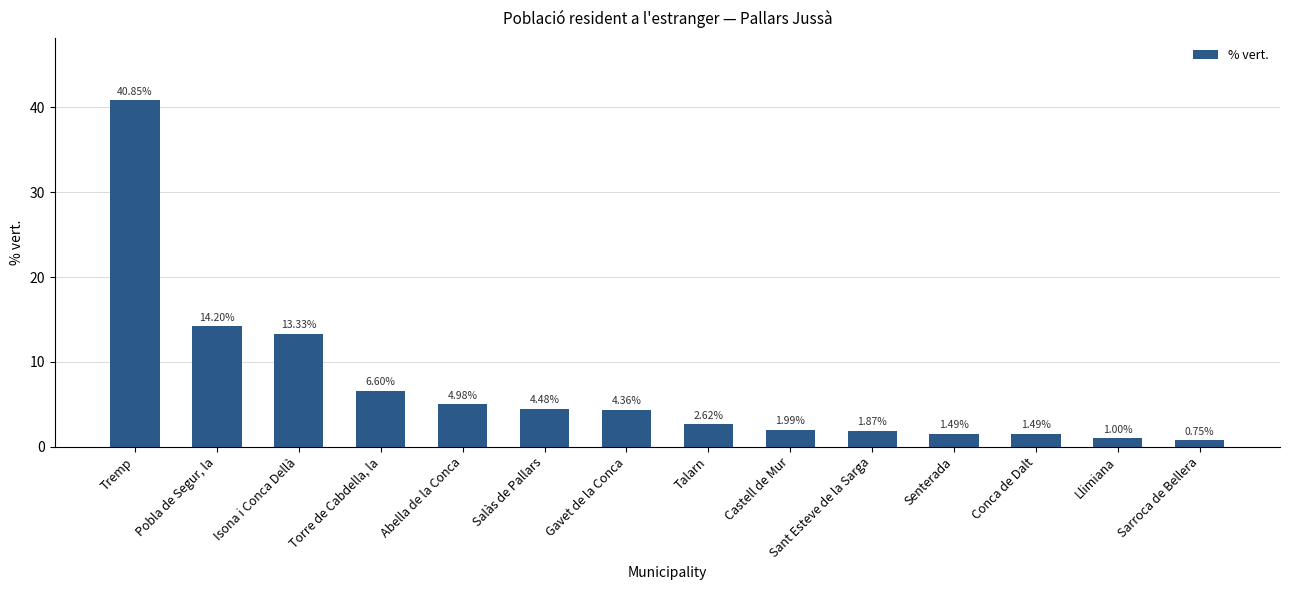

Which label corresponds to the smallest value in the chart?

Sarroca de Bellera